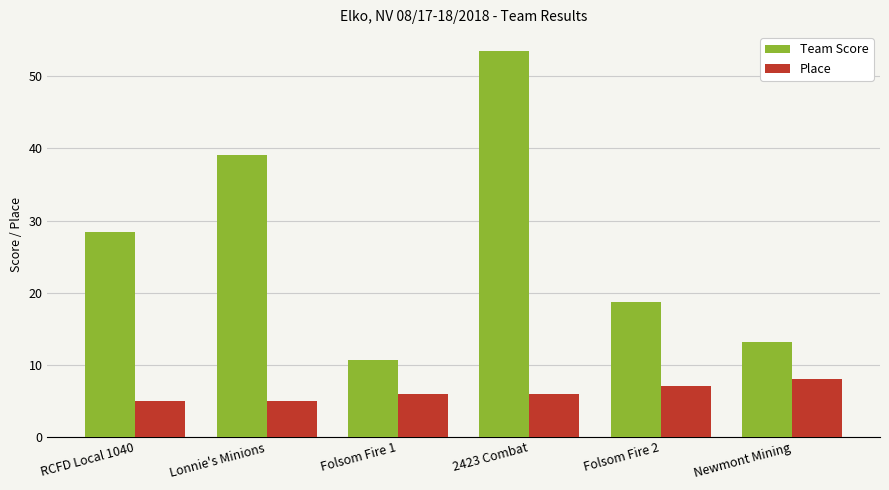

Are the bars grouped side by side (vs. stacked)?

Yes